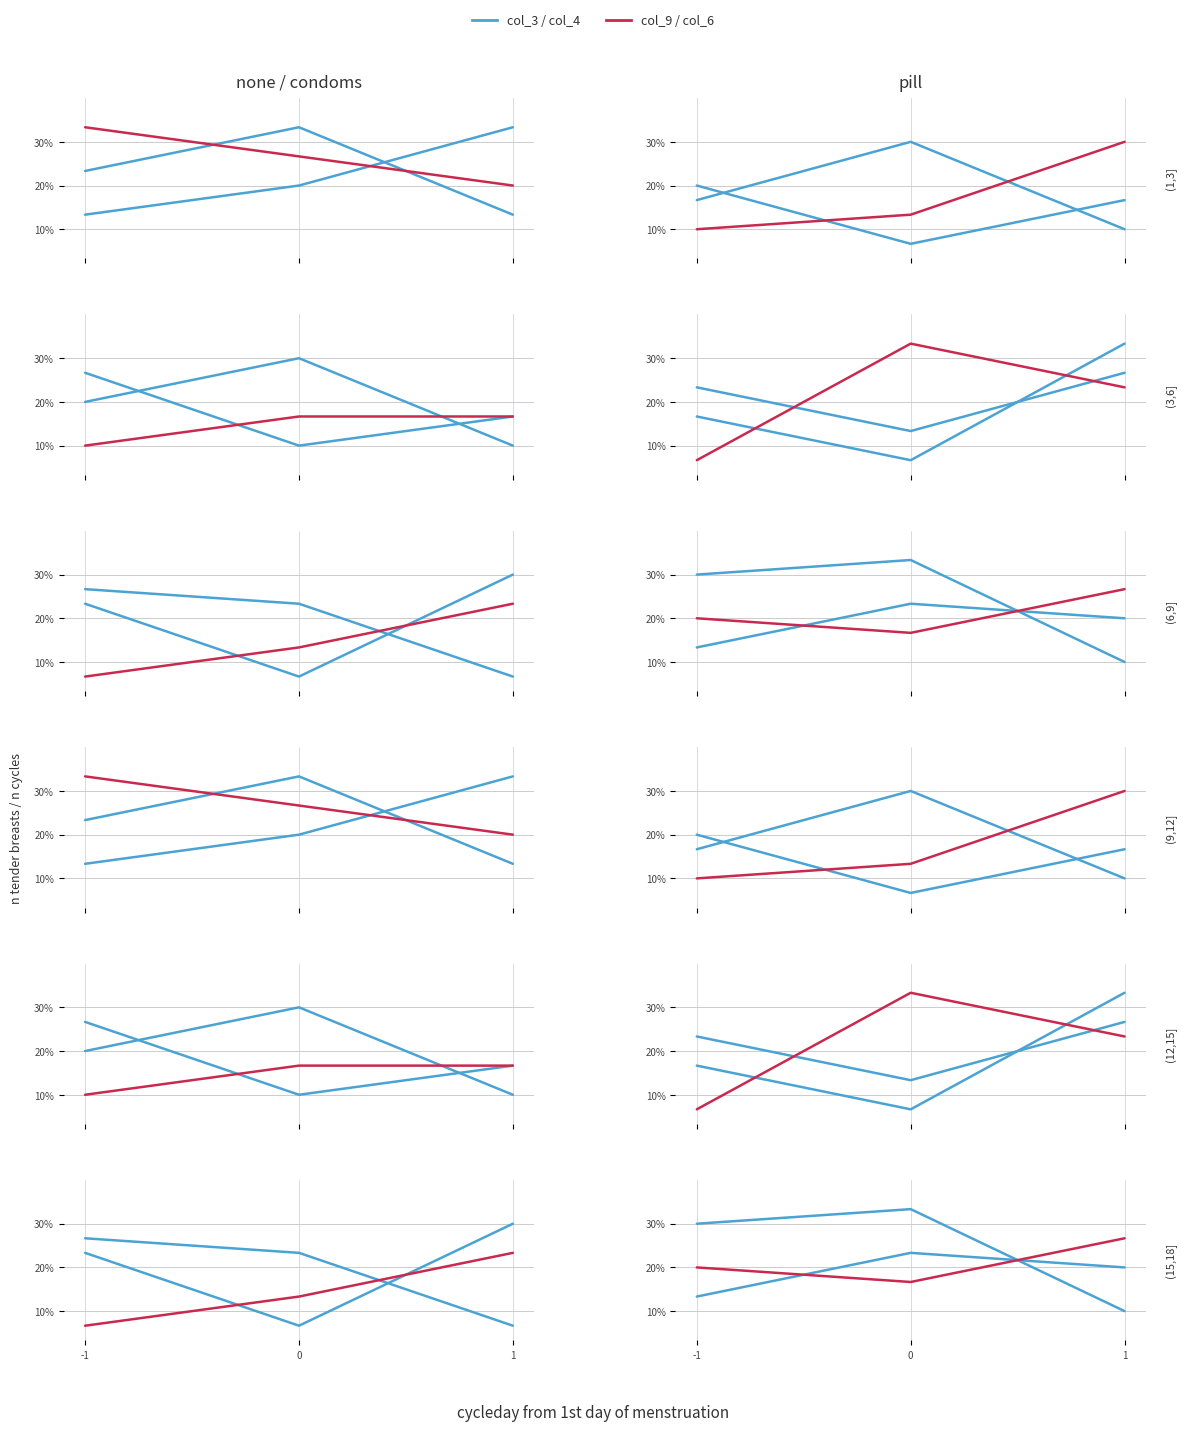

Which series has the largest total across all categories?

col_6